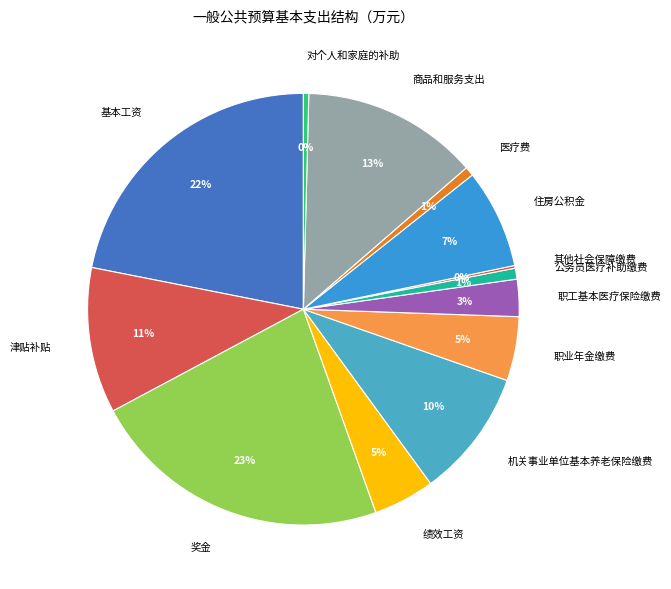

Between 医疗费 and 绩效工资, which is larger?

绩效工资